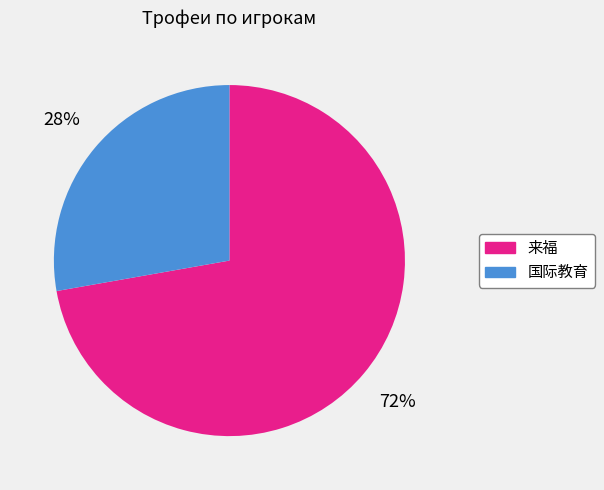

How many slices are in this pie chart?

2